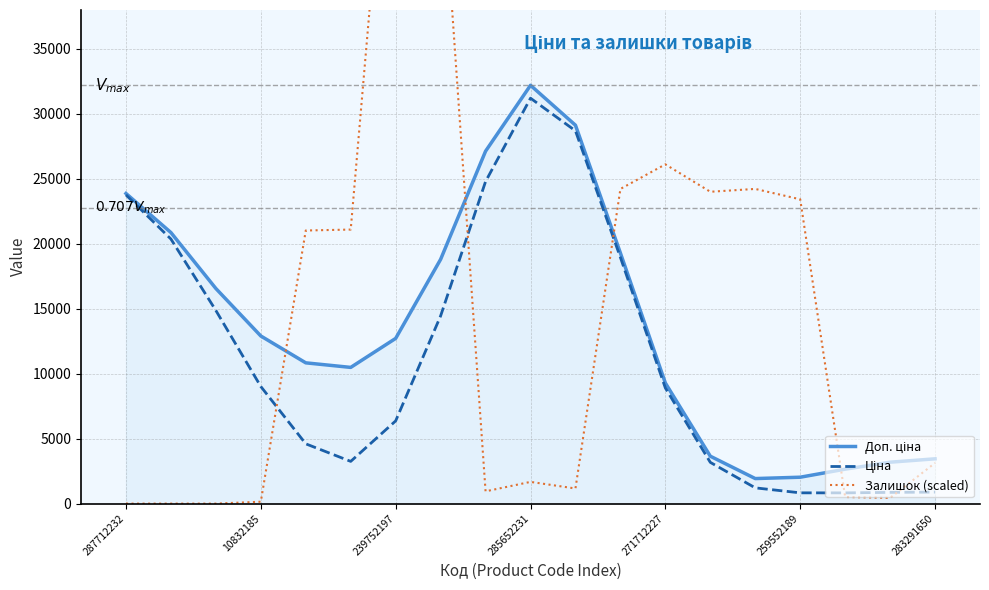

How many values in Залишок (scaled) are above zero?

16